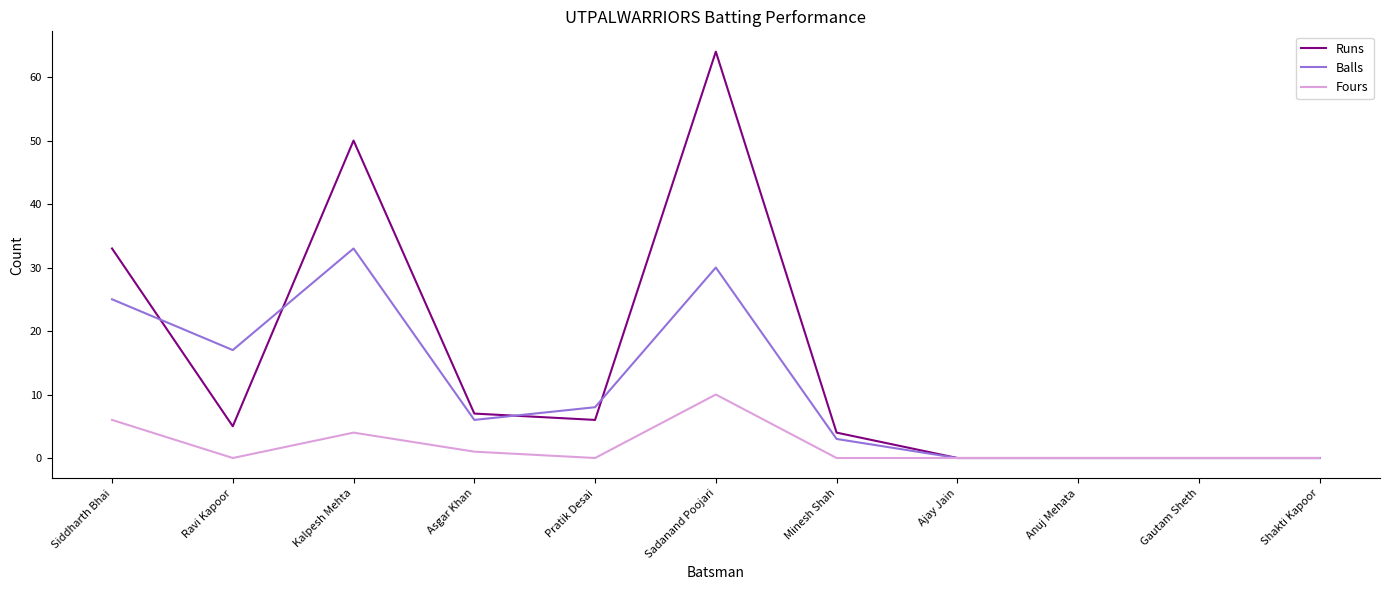

Reading right to left, extract all data points from this chart.

Runs: Shakti Kapoor=0	Gautam Sheth=0	Anuj Mehata=0	Ajay Jain=0	Minesh Shah=4	Sadanand Poojari=64	Pratik Desai=6	Asgar Khan=7	Kalpesh Mehta=50	Ravi Kapoor=5	Siddharth Bhai=33
Balls: Shakti Kapoor=0	Gautam Sheth=0	Anuj Mehata=0	Ajay Jain=0	Minesh Shah=3	Sadanand Poojari=30	Pratik Desai=8	Asgar Khan=6	Kalpesh Mehta=33	Ravi Kapoor=17	Siddharth Bhai=25
Fours: Shakti Kapoor=0	Gautam Sheth=0	Anuj Mehata=0	Ajay Jain=0	Minesh Shah=0	Sadanand Poojari=10	Pratik Desai=0	Asgar Khan=1	Kalpesh Mehta=4	Ravi Kapoor=0	Siddharth Bhai=6